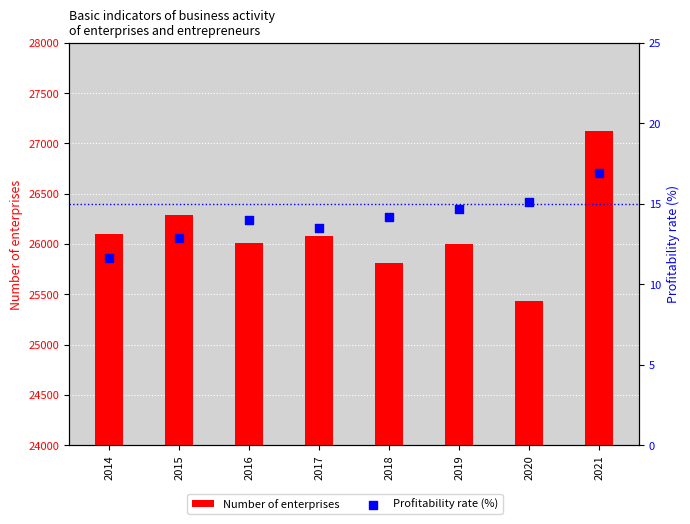

At how many categories does at least one series exceed 26677?

1